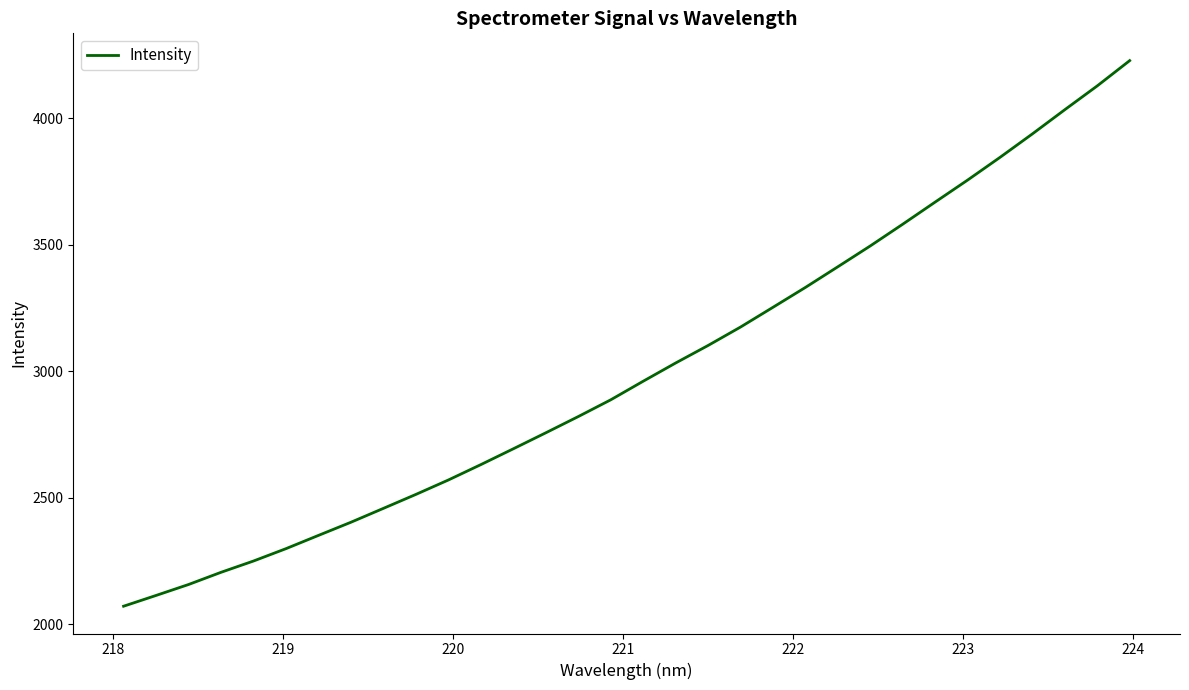

Is this an area chart (filled region under the line)?

No